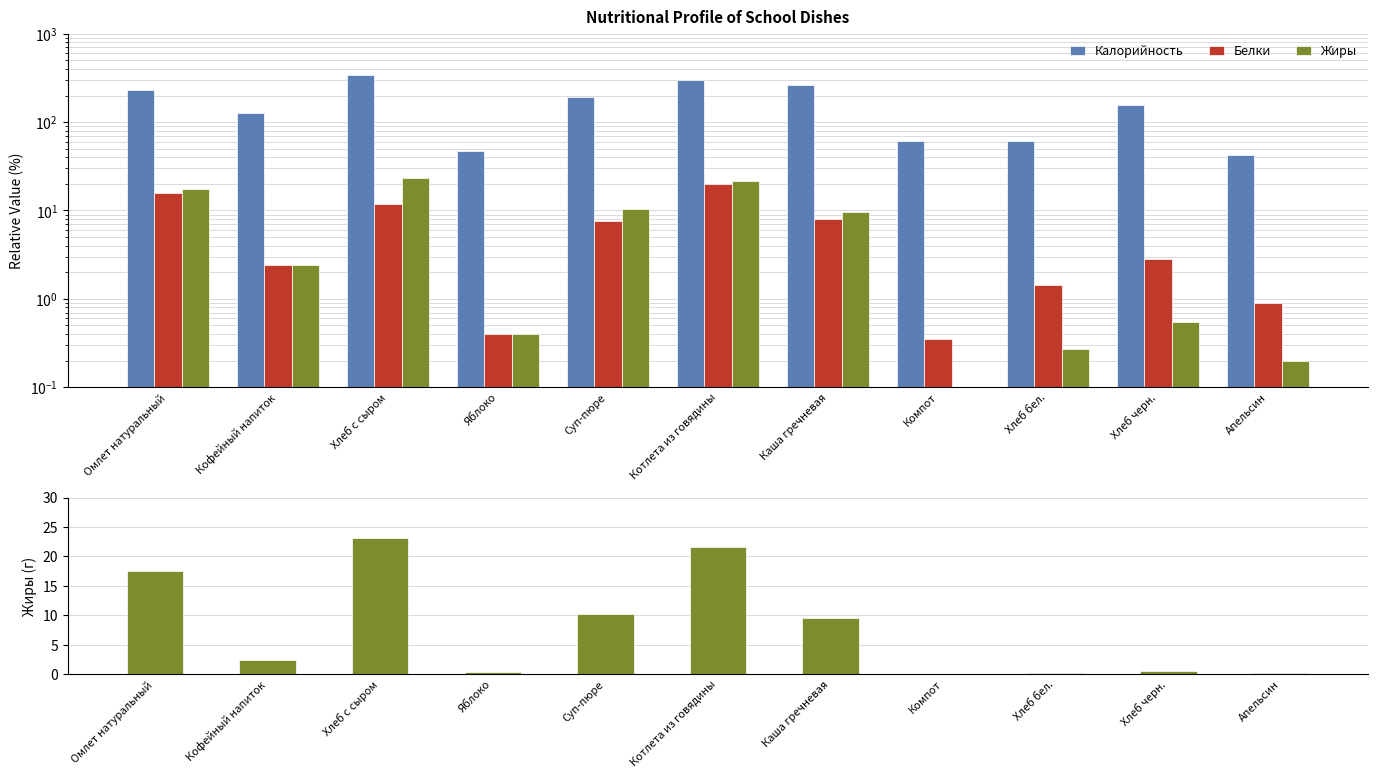

Is it true that Калорийность equals 228.6 at Кофейный напиток?

False